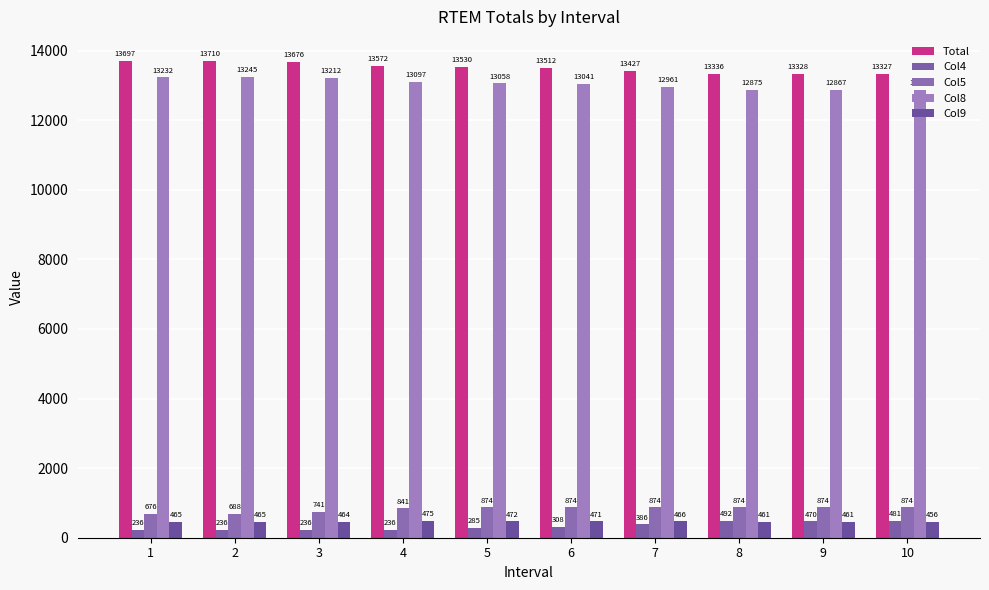

Reading left to right, what are all the values shown in this chart?

Total: 13697.0	13709.9	13675.9	13571.8	13530.3	13512.5	13426.9	13336.1	13328.3	13327.4
Col4: 236.0	236.0	236.0	236.0	284.8	308.1	385.6	491.7	469.5	481.4
Col5: 676.2	688.5	740.8	840.7	874.3	874.3	874.3	874.3	874.3	874.3
Col8: 13232.1	13245.3	13211.9	13097.2	13058.0	13041.2	12960.6	12875.2	12867.2	12871.5
Col9: 464.9	464.6	464.0	474.7	472.3	471.2	466.3	460.9	461.1	455.9